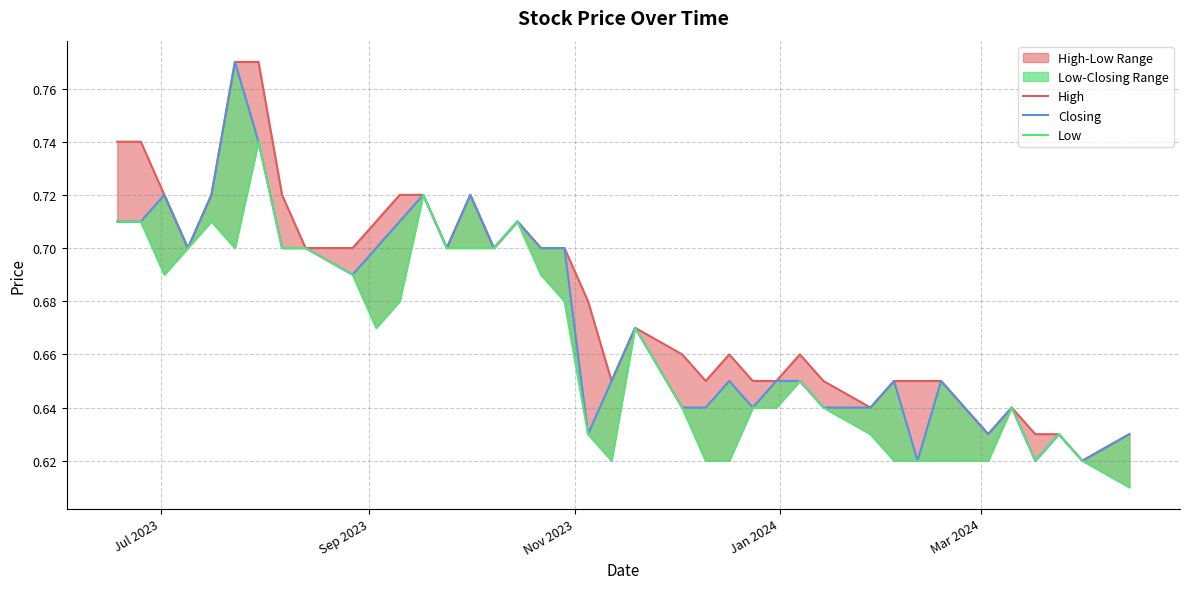

What is the value of the Closing point at the 36th from the left?

0.6